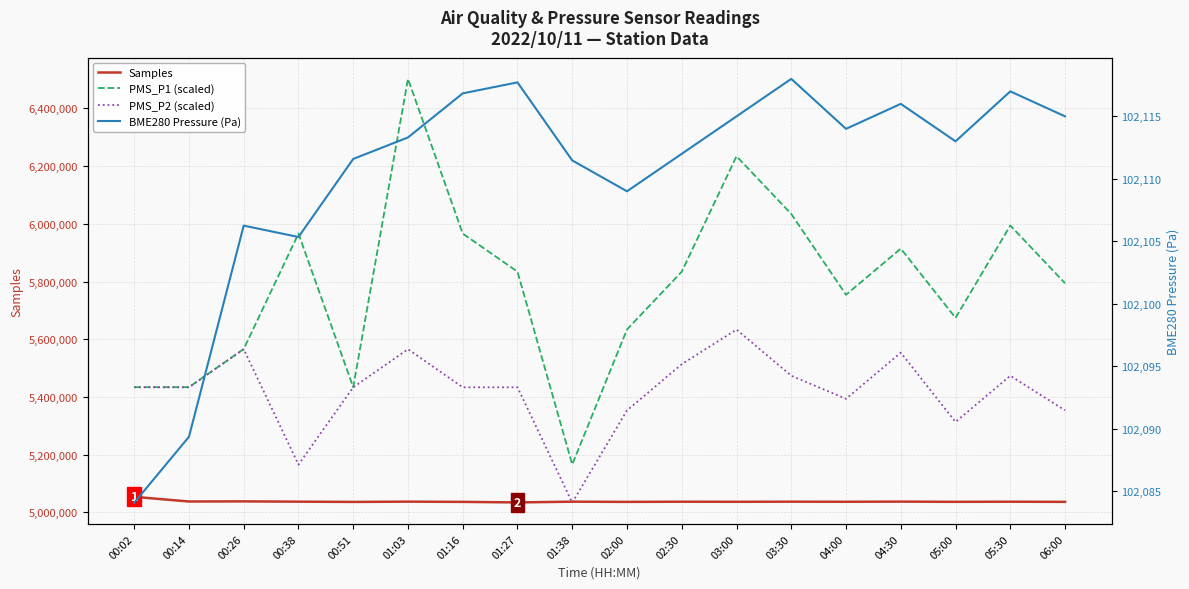

Which series has the widest spread of values?

PMS_P1 (scaled)